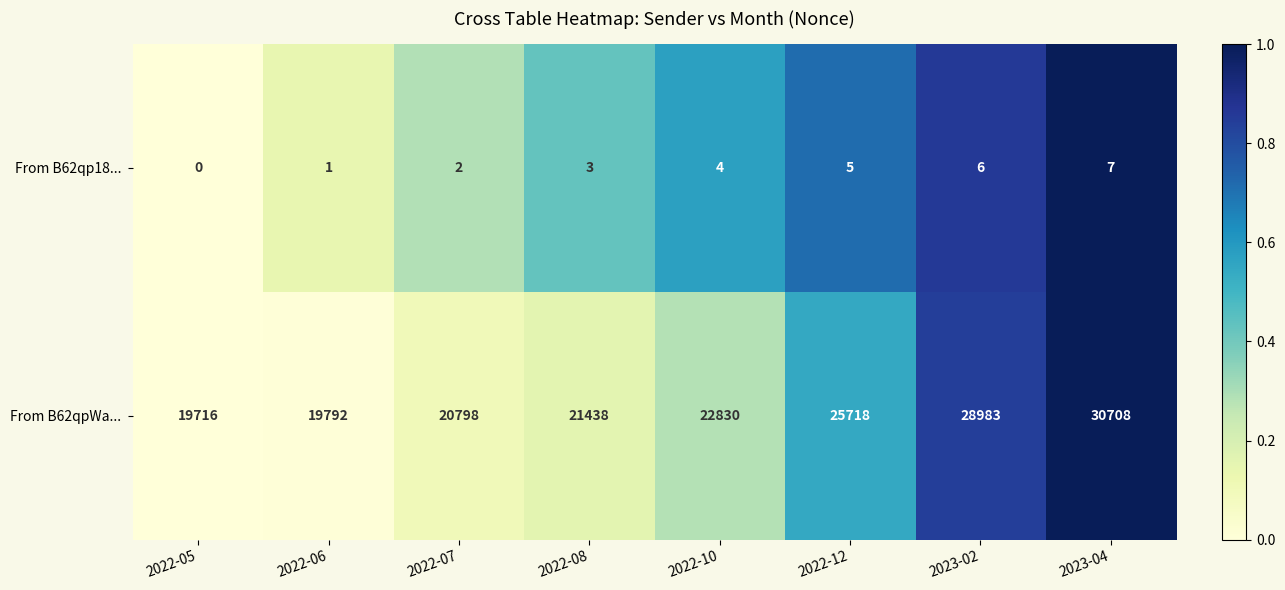

List the series in order of their overall mean, highest first.

From B62qpWa..., From B62qp18...